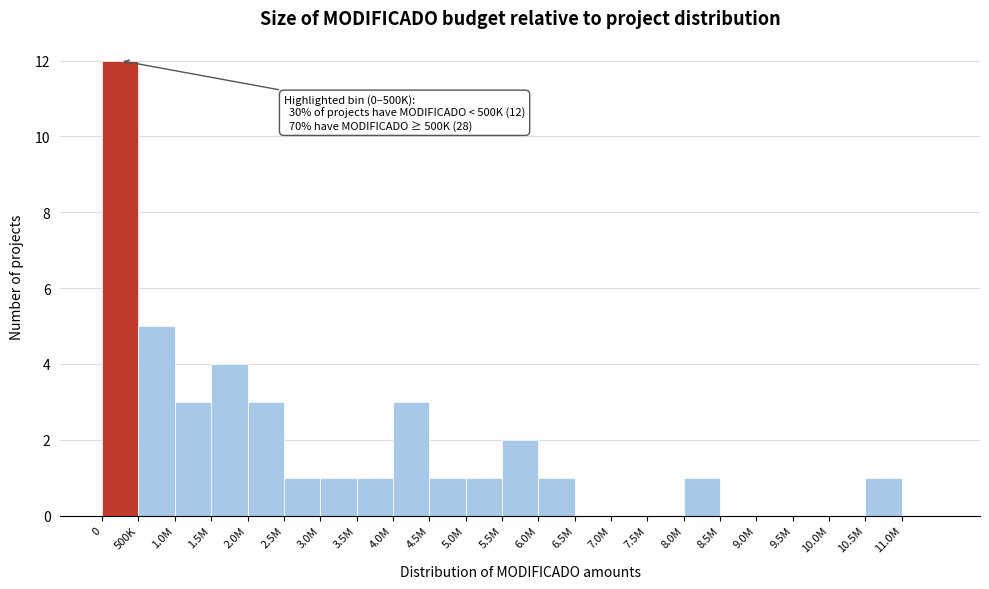

Reading right to left, extract all data points from this chart.

11.0M=0	10.5M=1	10.0M=0	9.5M=0	9.0M=0	8.5M=0	8.0M=1	7.5M=0	7.0M=0	6.5M=0	6.0M=1	5.5M=2	5.0M=1	4.5M=1	4.0M=3	3.5M=1	3.0M=1	2.5M=1	2.0M=3	1.5M=4	1.0M=3	500K=5	0=12